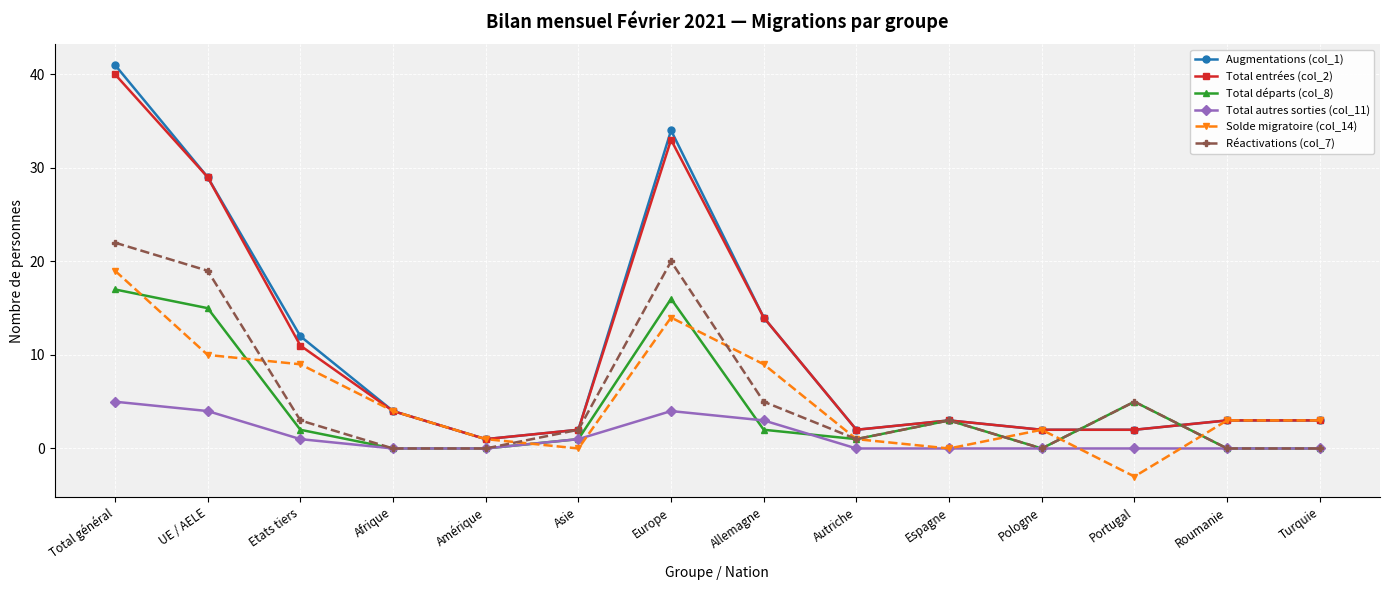

Count the number of categories in the chart.

14